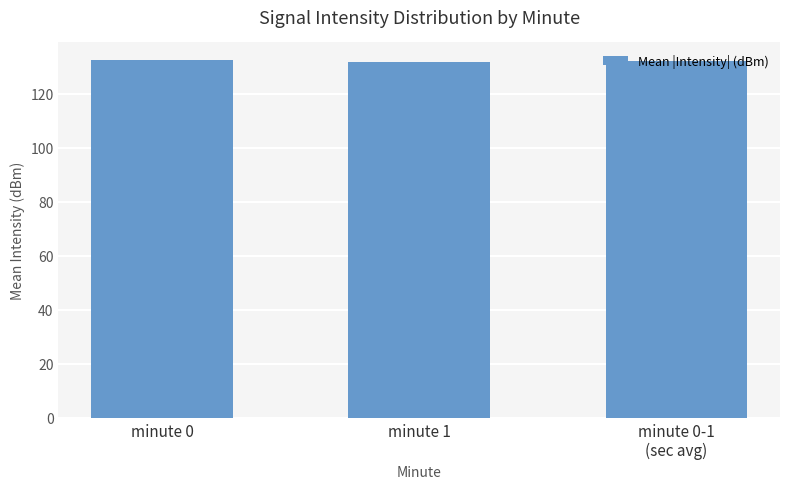

What is the difference between the maximum and second lowest values?

0.3